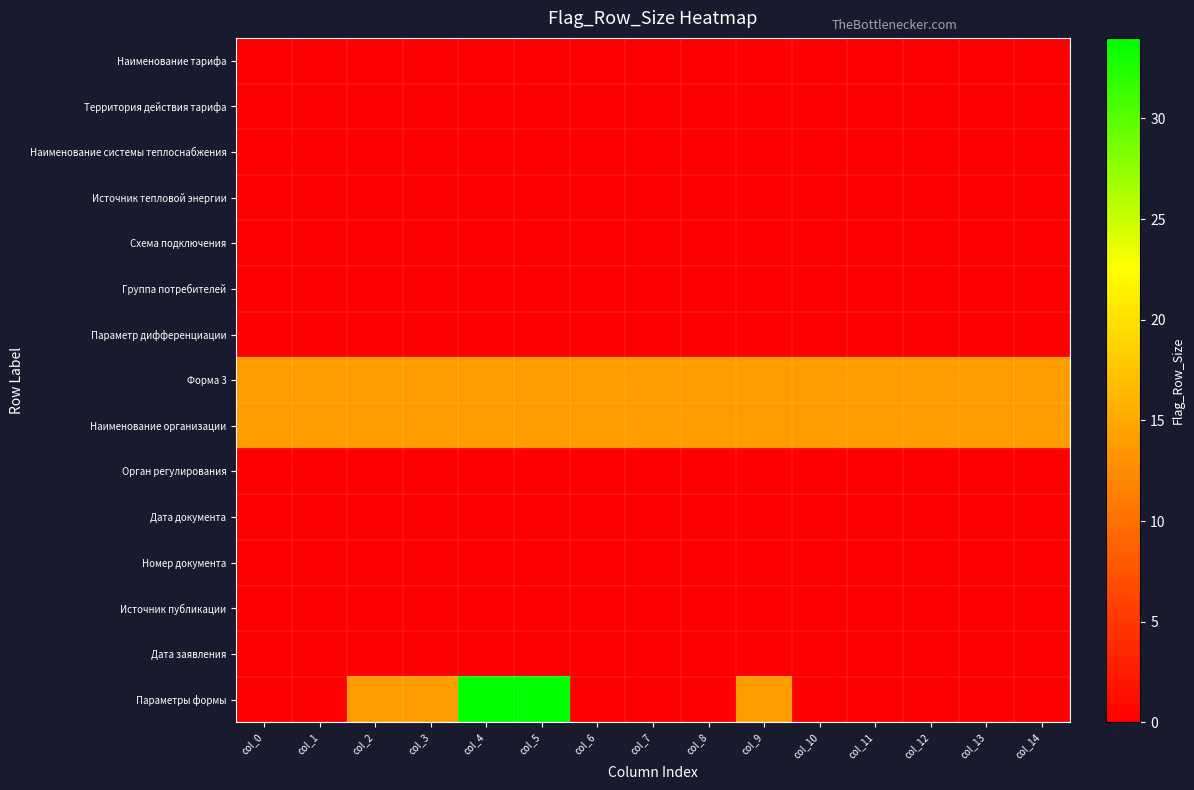

What is the total value across all series at col_13?

28